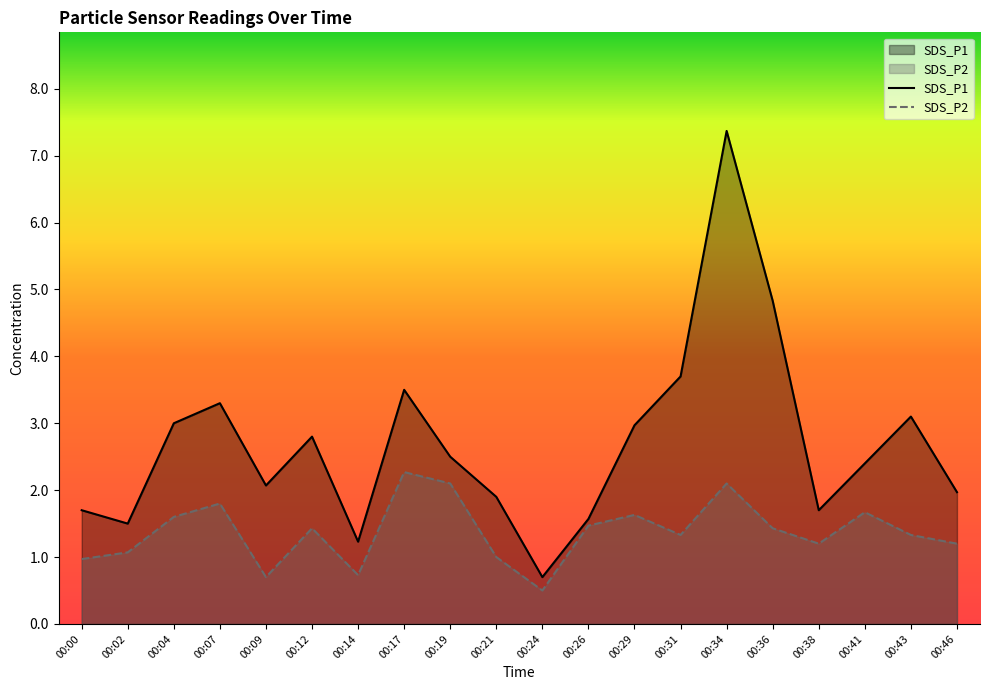

What is the approximate value of SDS_P2 at 00:29?

1.6